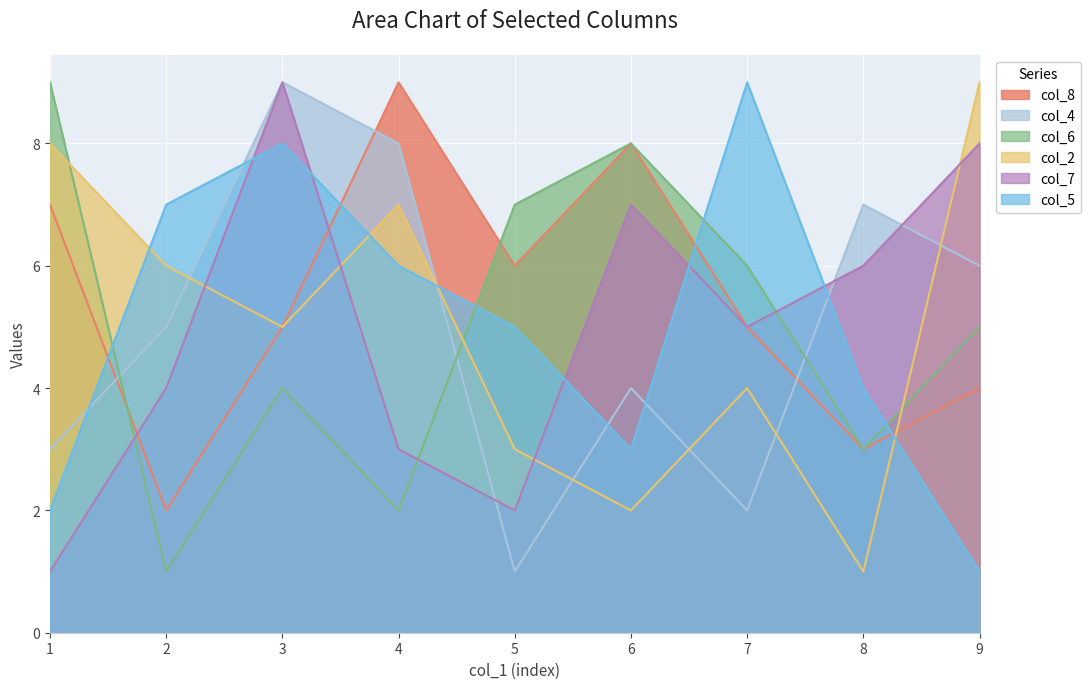

What is the sum of all col_7 values?

45